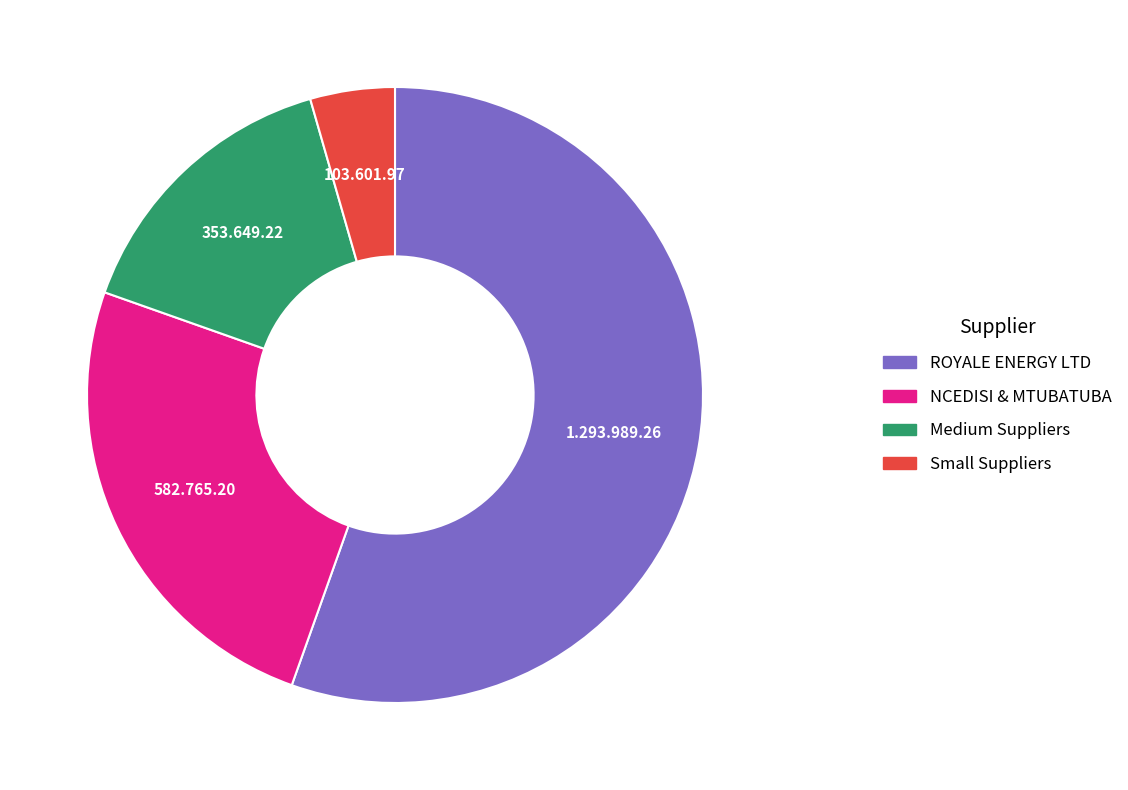

Is there any slice that represents more than half of the pie?

Yes